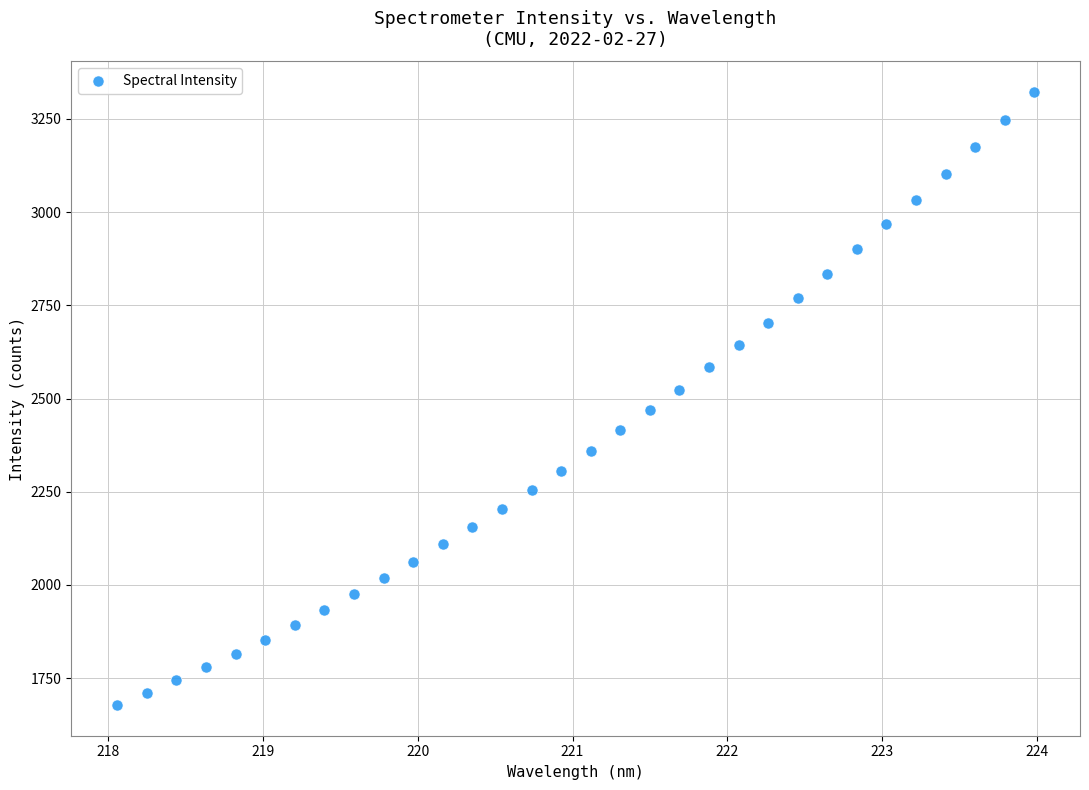

What is the range of Y values (max minus min)?

1644.0